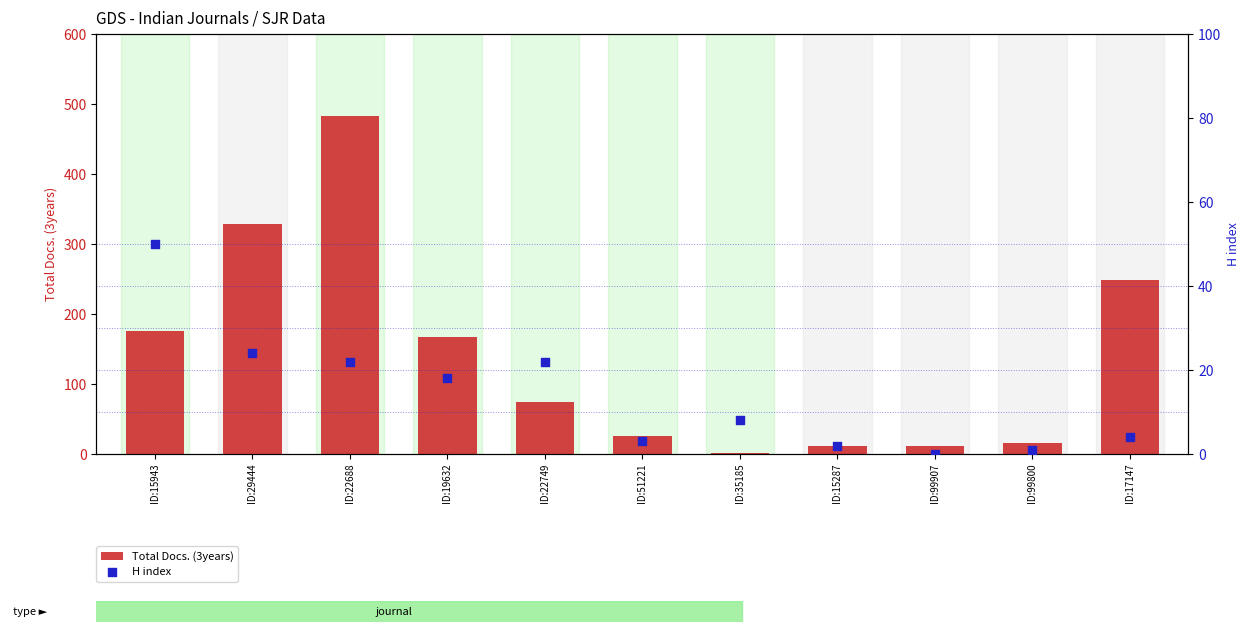

At which category is the sum across all series the highest?

ID:22688